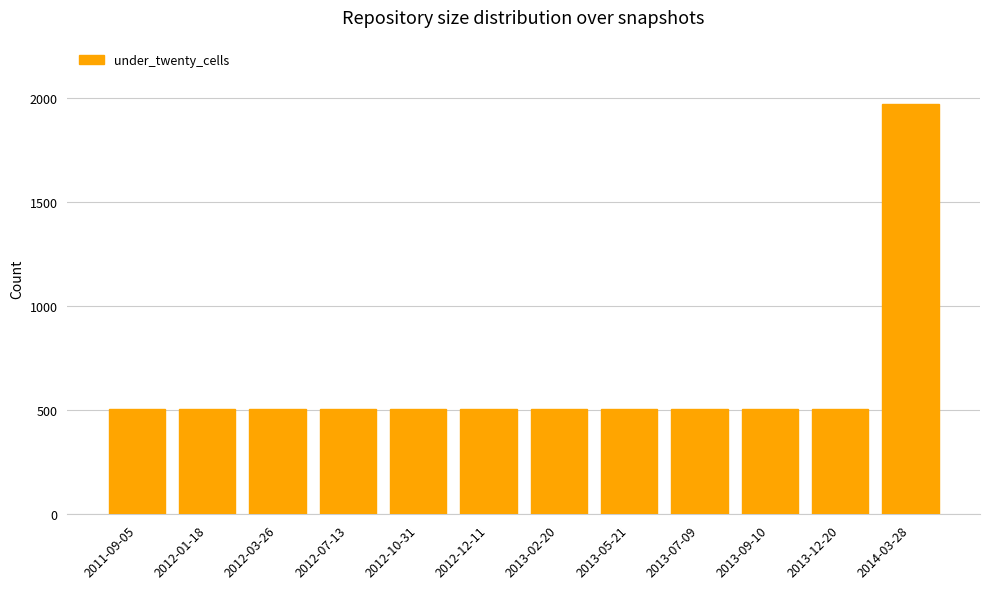

Count the number of values greater than 504.

1